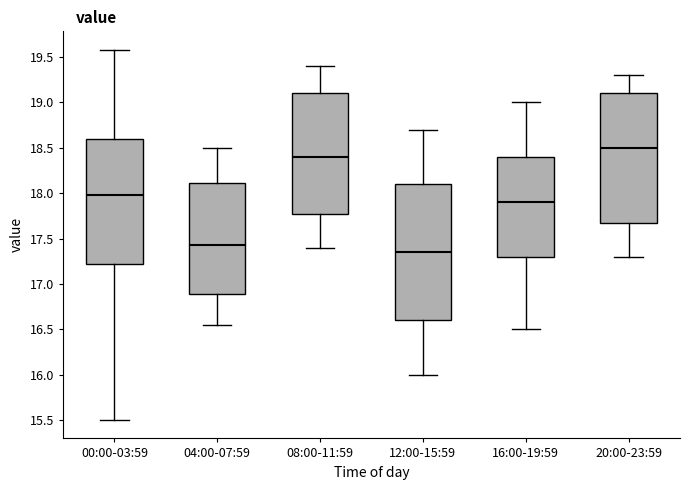

Comparing the boxes themselves (not the whiskers), which one is the tallest?

12:00-15:59